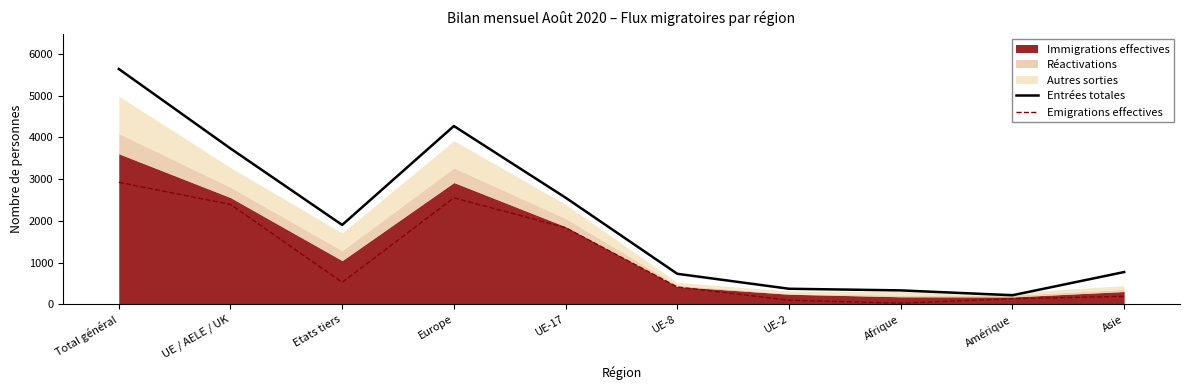

Which series has the widest spread of values?

Entrées totales